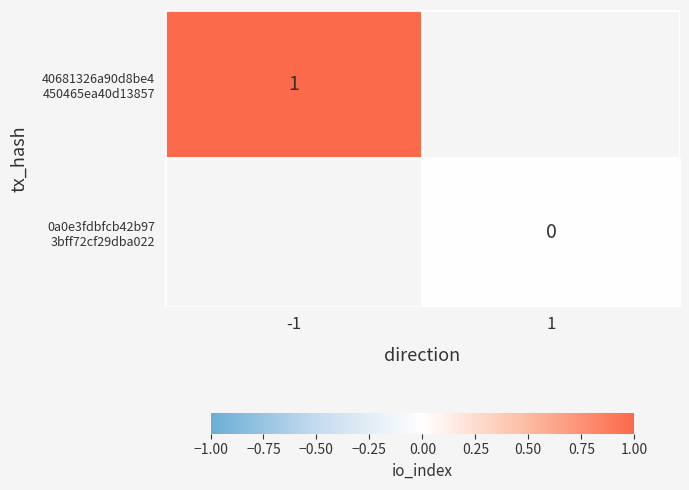

At how many categories does at least one series exceed 0?

1